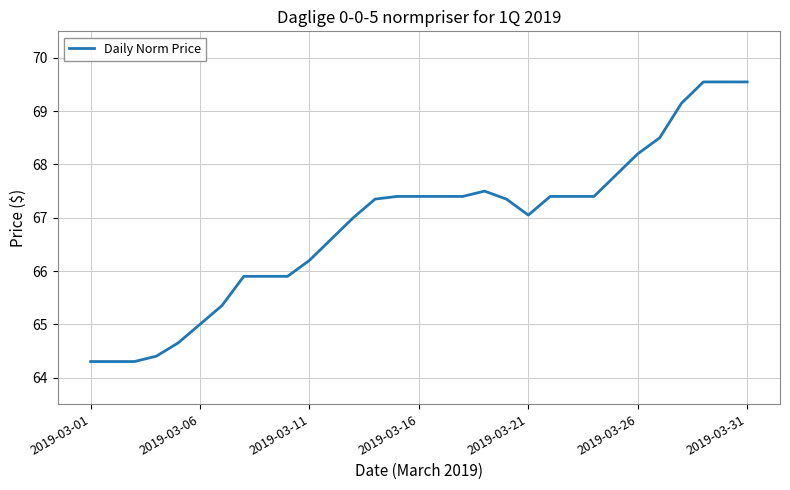

Is this an area chart (filled region under the line)?

No